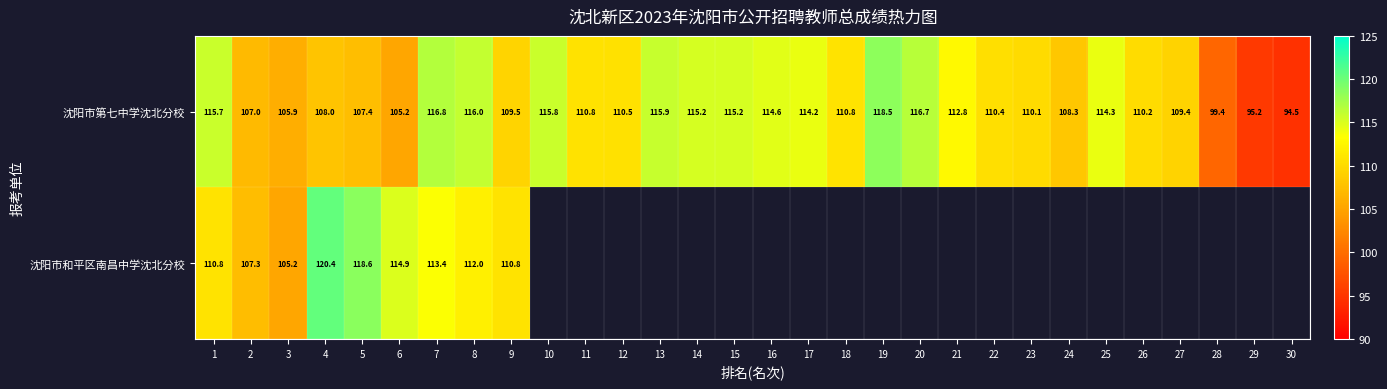

At which label is 沈阳市第七中学沈北分校 closest to 106?

3